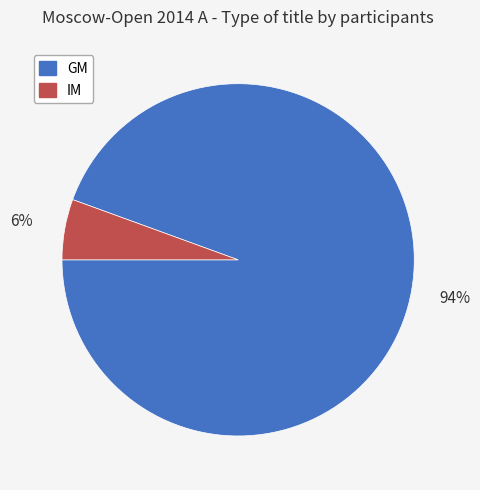

To the nearest percent, what is the combined percentage of IM and GM?

100%